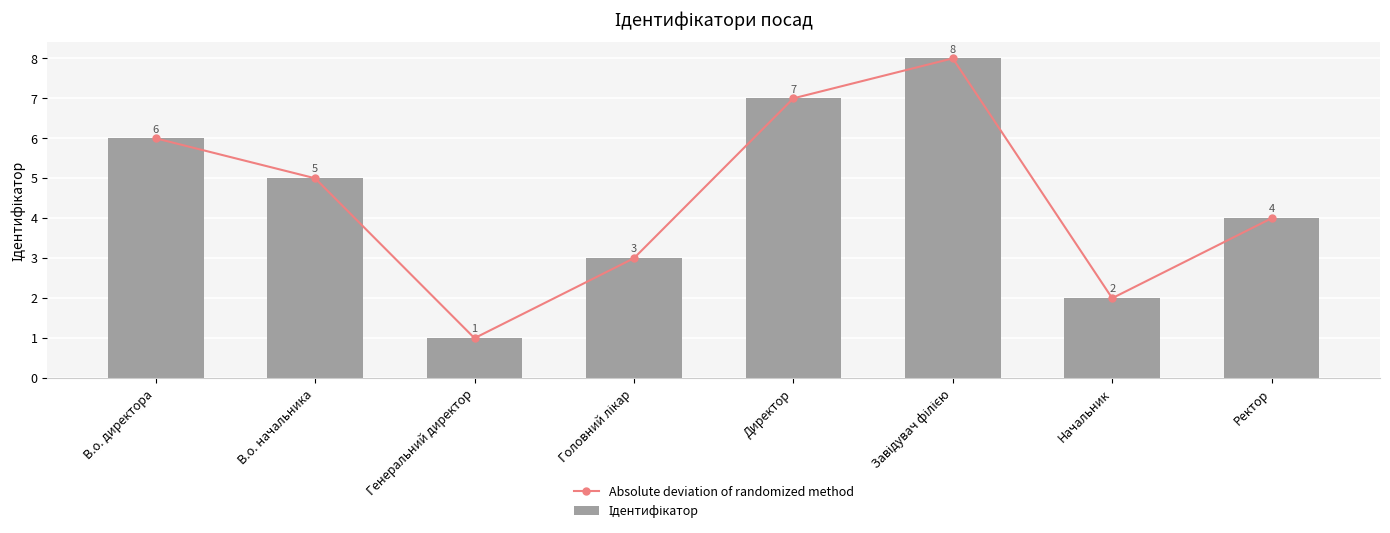

Which series has the widest spread of values?

Absolute deviation of randomized method